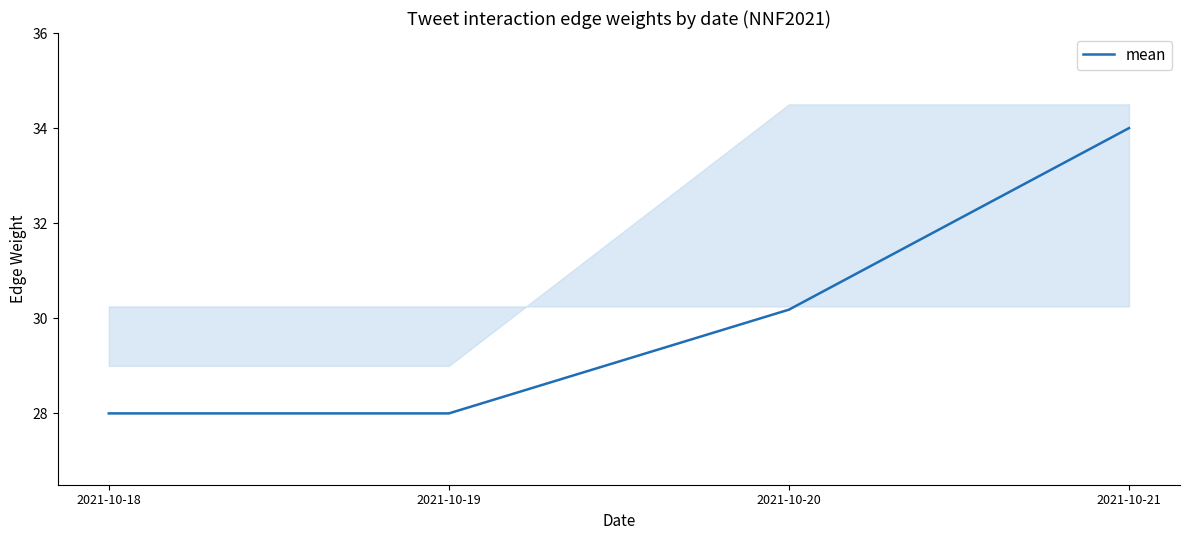

Which label corresponds to the smallest value in the chart?

2021-10-18